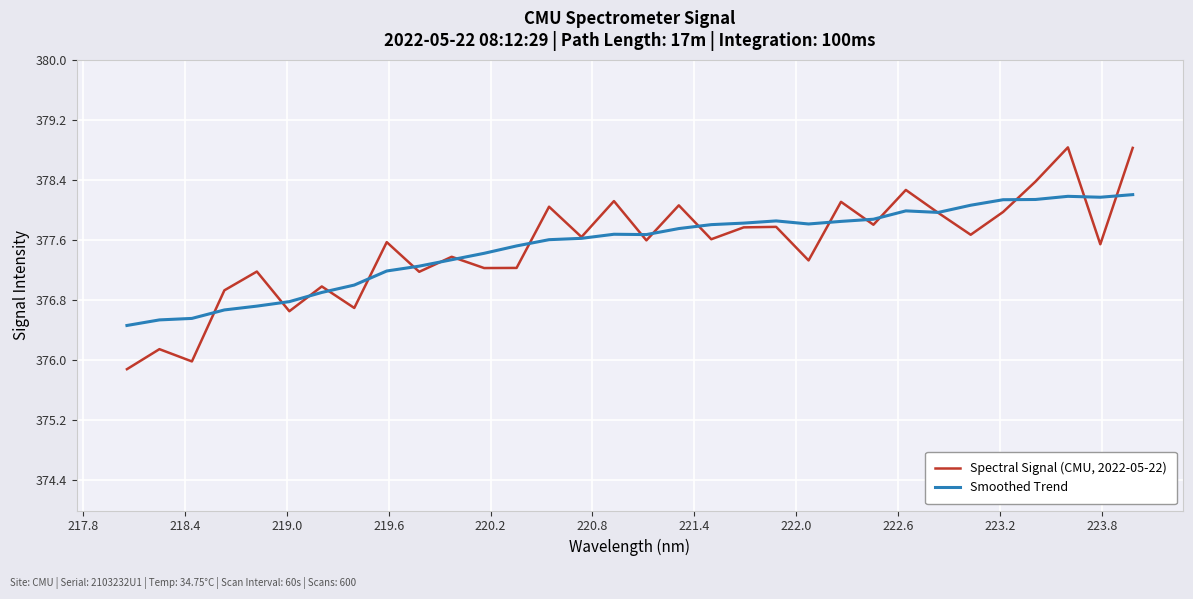

What is the maximum value shown in the chart?

378.8